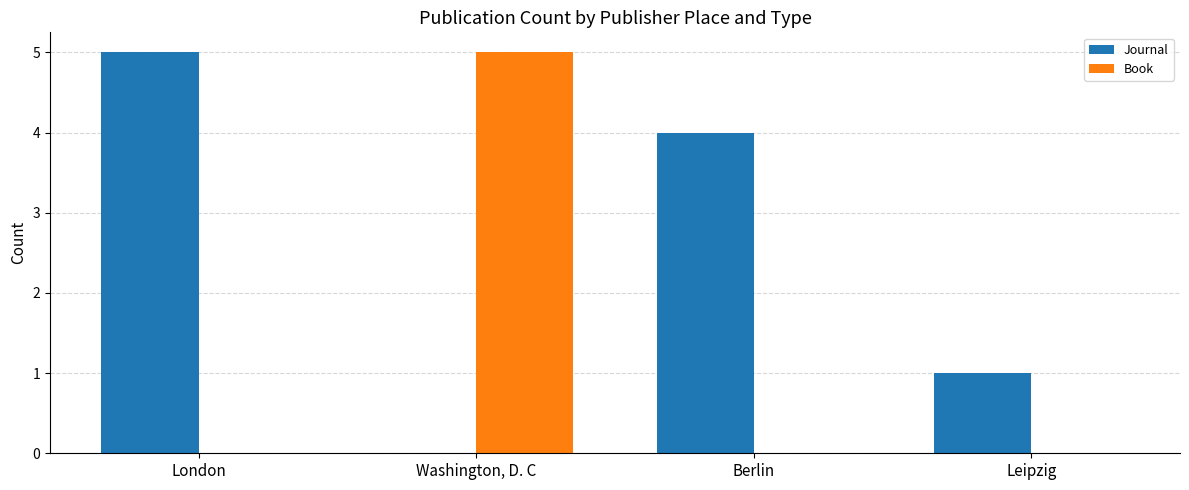

What is the sum of all Journal values?

10